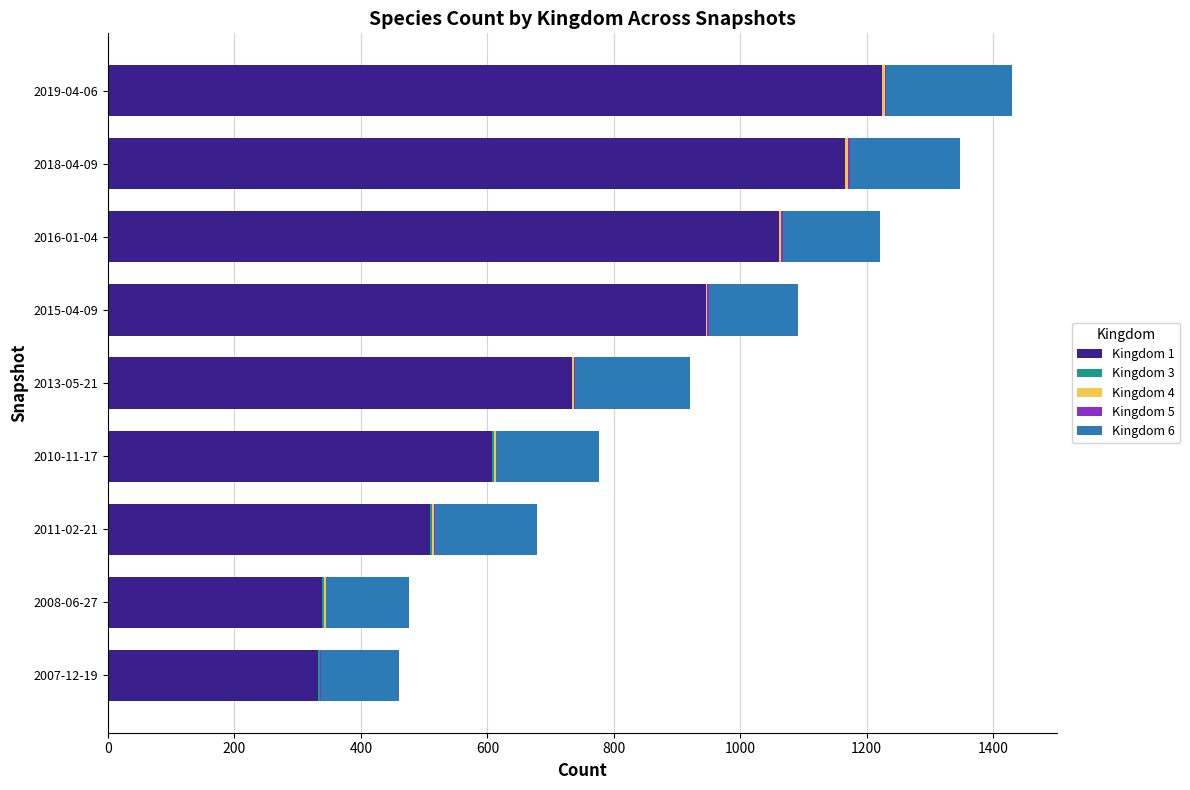

The value of Kingdom 1 at 2008-06-27 is 136. True or false?

False